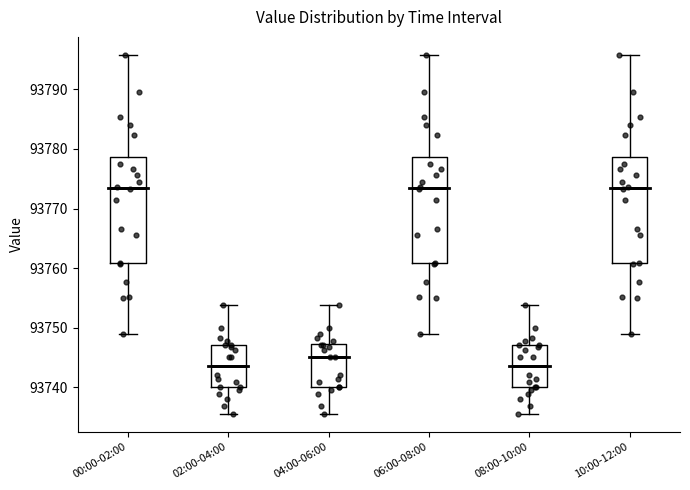

Reading left to right, transcribe this box plot: for each box, give where its median line is, the range the box spans, and where its two whiskers end, as read against the y-axis. The values are not printed on the chart, so give them approximately, as read against the axis.

00:00-02:00: median 93773, box 93761 to 93779, whiskers 93749 to 93796
02:00-04:00: median 93744, box 93740 to 93747, whiskers 93736 to 93754
04:00-06:00: median 93745, box 93740 to 93747, whiskers 93736 to 93754
06:00-08:00: median 93773, box 93761 to 93779, whiskers 93749 to 93796
08:00-10:00: median 93744, box 93740 to 93747, whiskers 93736 to 93754
10:00-12:00: median 93773, box 93761 to 93779, whiskers 93749 to 93796